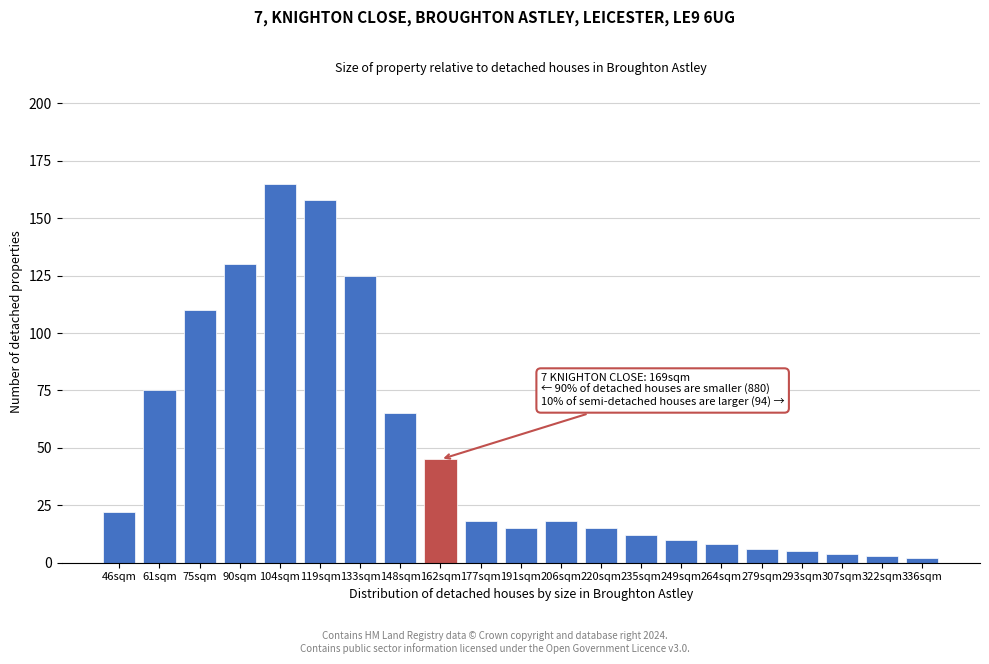

Reading left to right, what are all the values shown in this chart?

46sqm=22	61sqm=75	75sqm=110	90sqm=130	104sqm=165	119sqm=158	133sqm=125	148sqm=65	162sqm=45	177sqm=18	191sqm=15	206sqm=18	220sqm=15	235sqm=12	249sqm=10	264sqm=8	279sqm=6	293sqm=5	307sqm=4	322sqm=3	336sqm=2